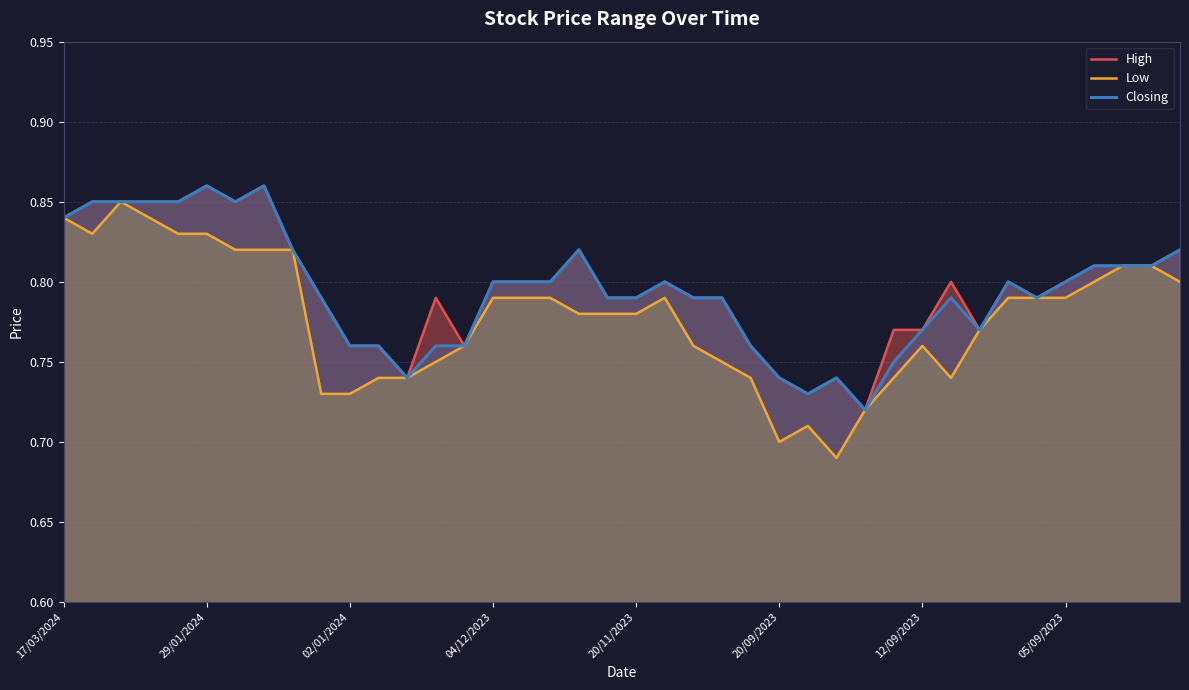

What is the total value across all series at 16?

2.4